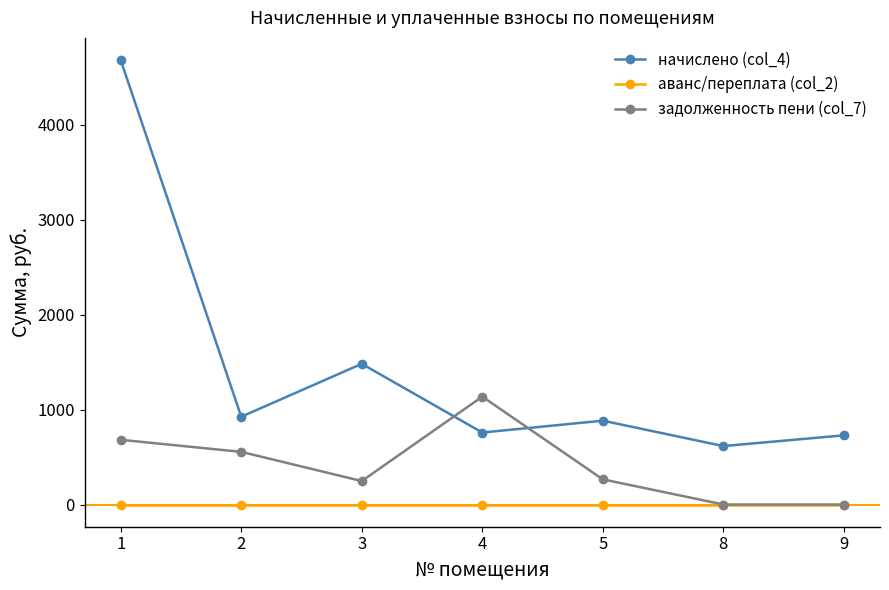

Between which two adjacent categories do начислено (col_4) and задолженность пени (col_7) first intersect?

3 and 4